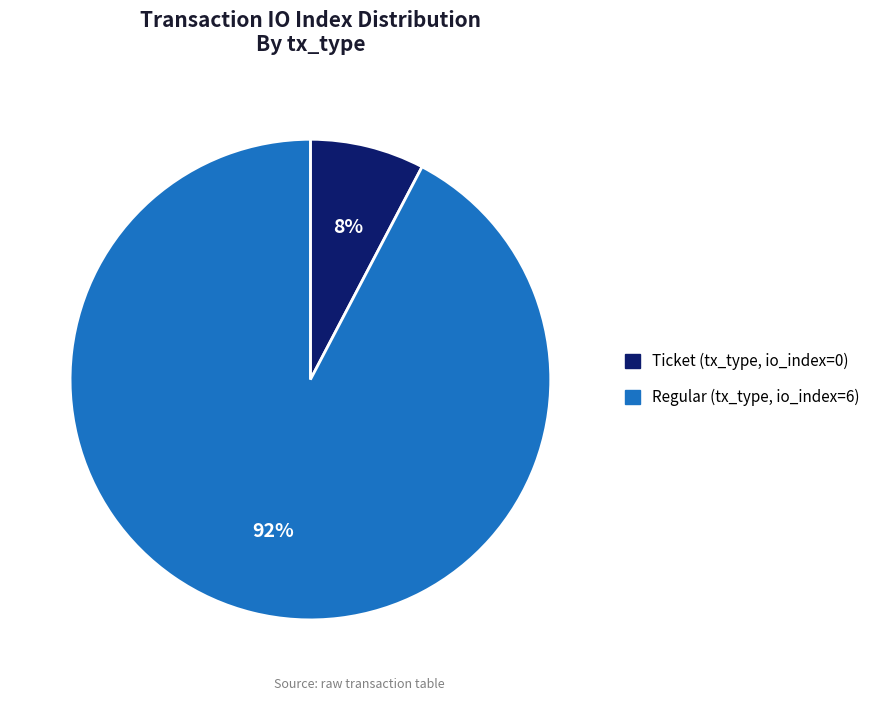

To the nearest percent, what is the average slice percentage?

50%